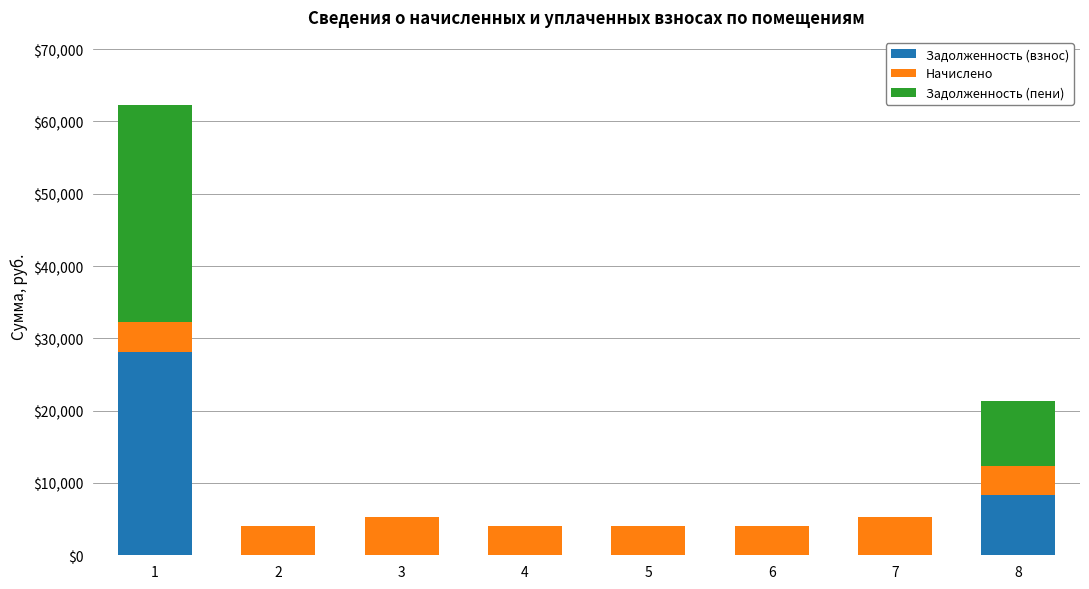

What is the total value across all series at 2?

4007.5